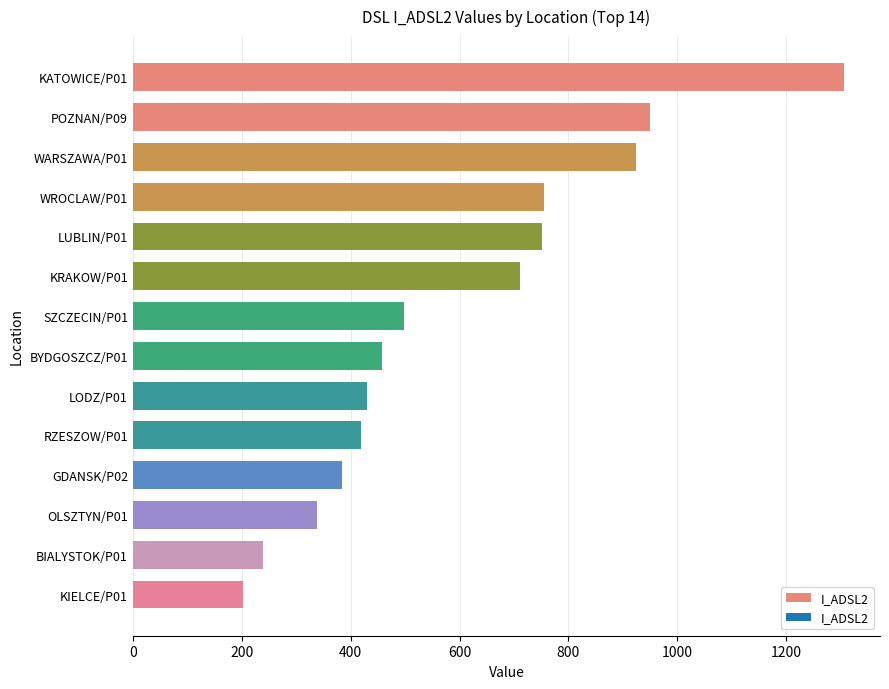

Does the chart contain stacked bars?

No